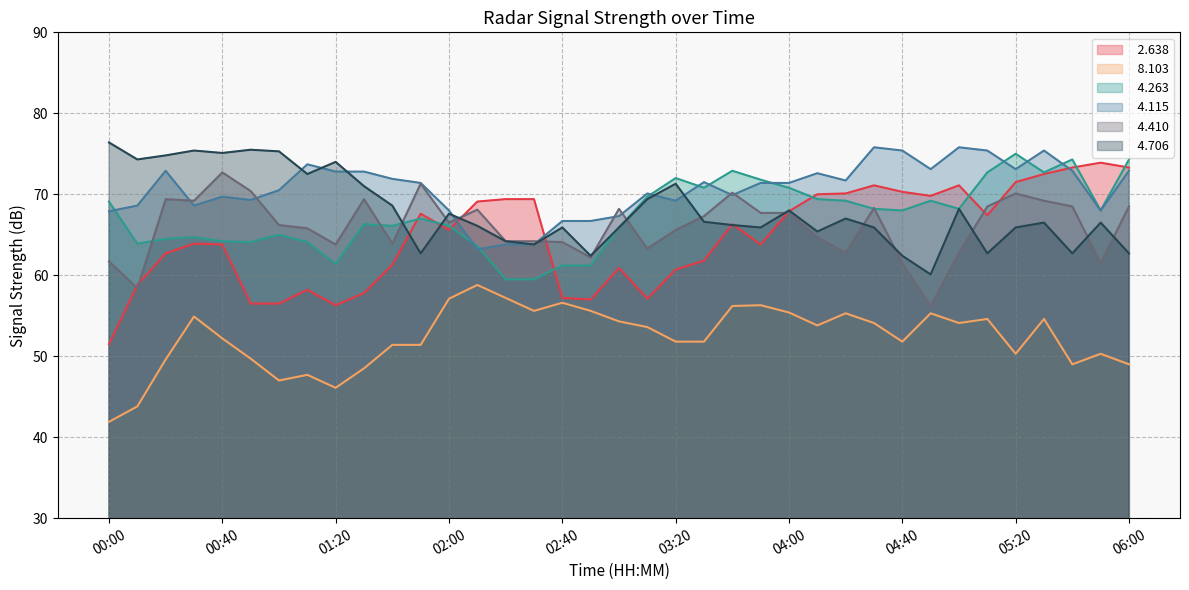

Is it true that   4.263 equals 38.9 at 04:10?

False